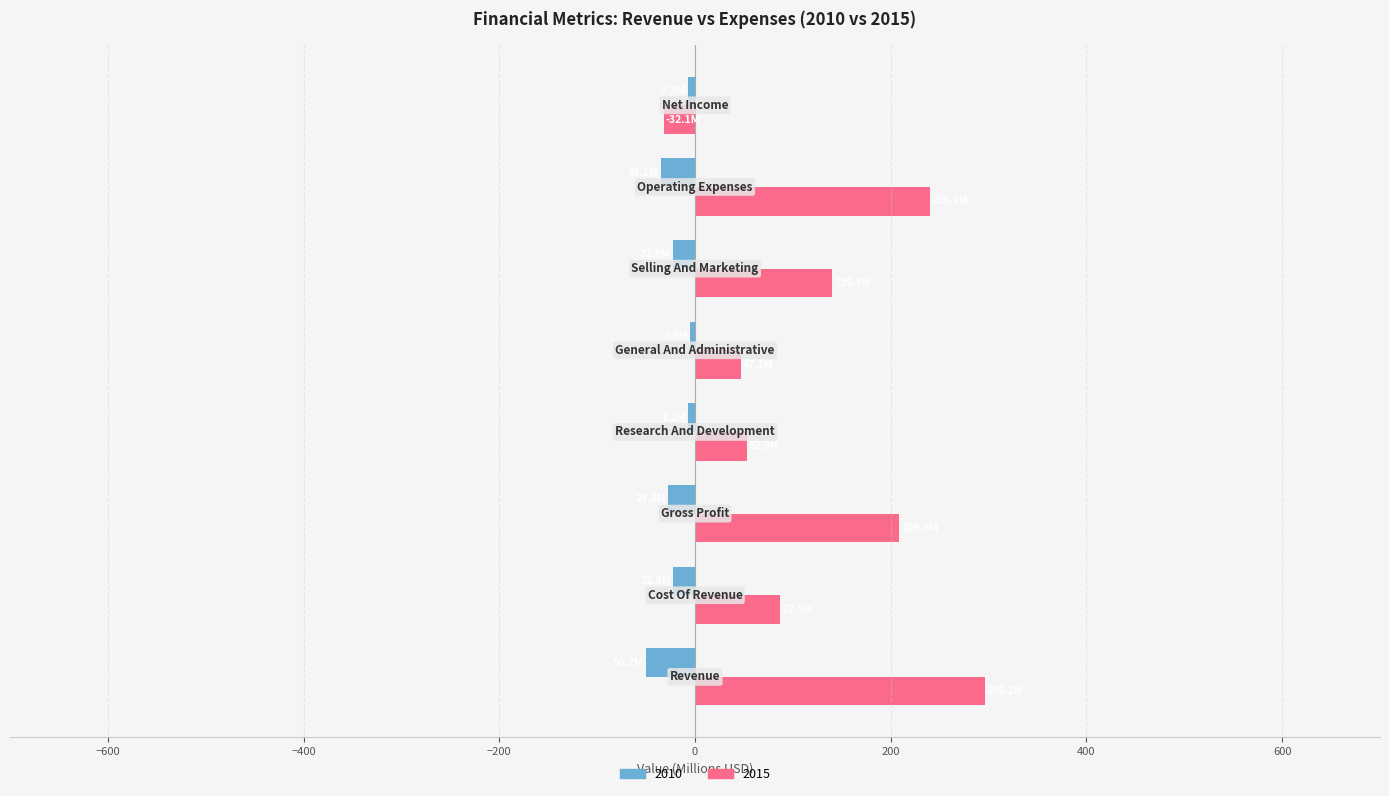

List the series in order of their overall mean, lowest first.

2010, 2015